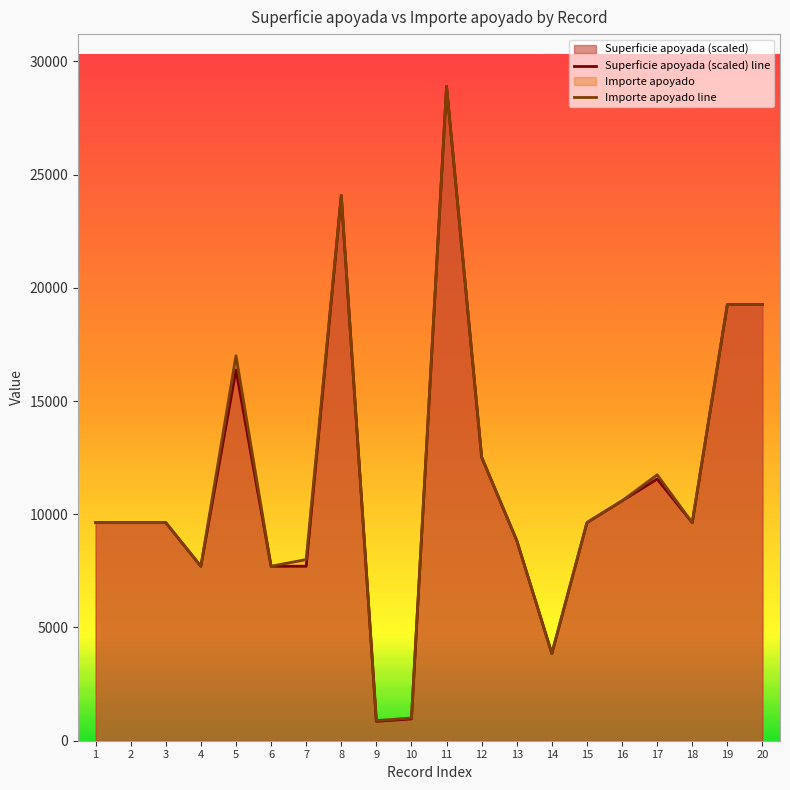

Rank the categories by Importe apoyado line value from lowest to highest.

9, 10, 14, 4, 6, 7, 13, 1, 2, 3, 15, 18, 16, 17, 12, 5, 19, 20, 8, 11